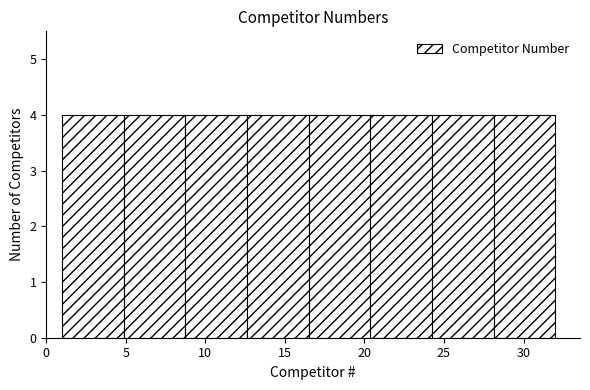

Reading left to right, list every bar in this chart as the range it spans on the x-axis followed by its height. Neither the bar edges nor the heights are printed on the chart, so give them approximately, as read against the axes.

1.0 to 5.0: 4
5.0 to 9.0: 4
9.0 to 12.5: 4
12.5 to 16.5: 4
16.5 to 20.5: 4
20.5 to 24.5: 4
24.5 to 28.0: 4
28.0 to 32.0: 4